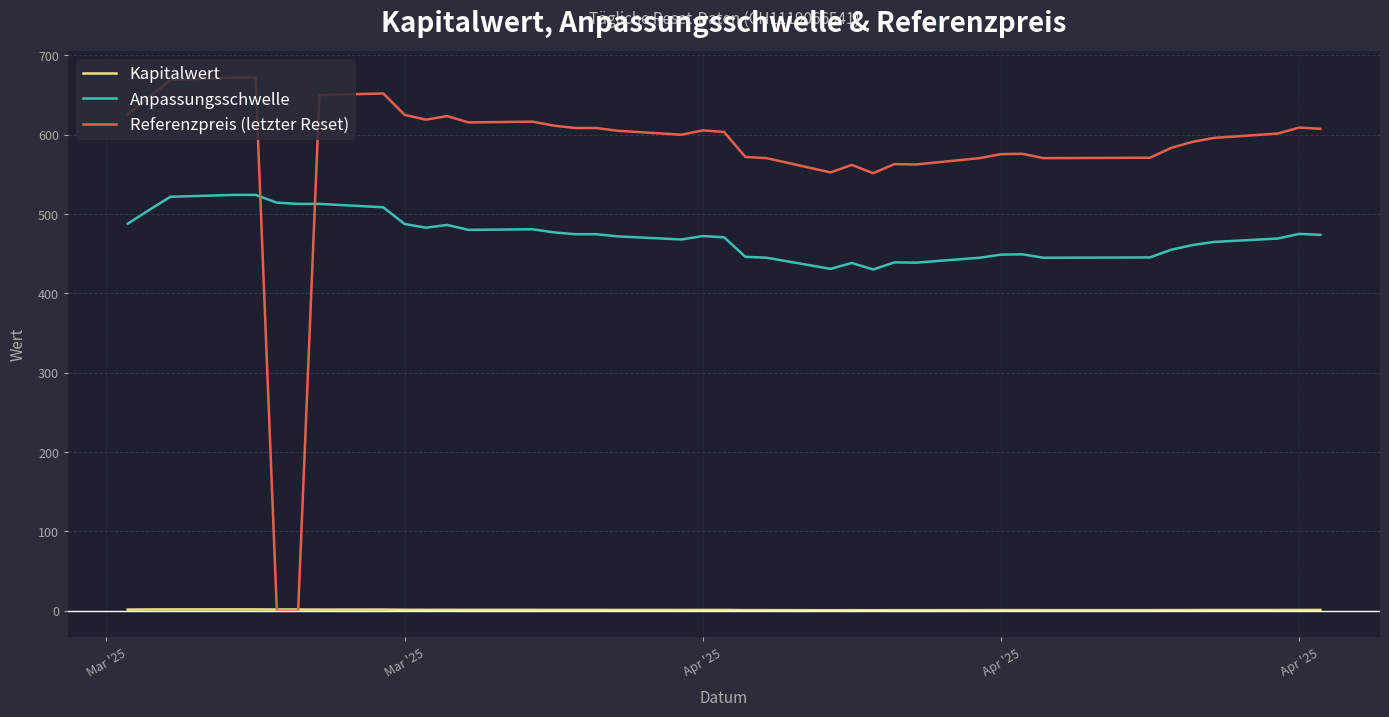

List the series in order of their peak value, lowest first.

Kapitalwert, Anpassungsschwelle, Referenzpreis (letzter Reset)